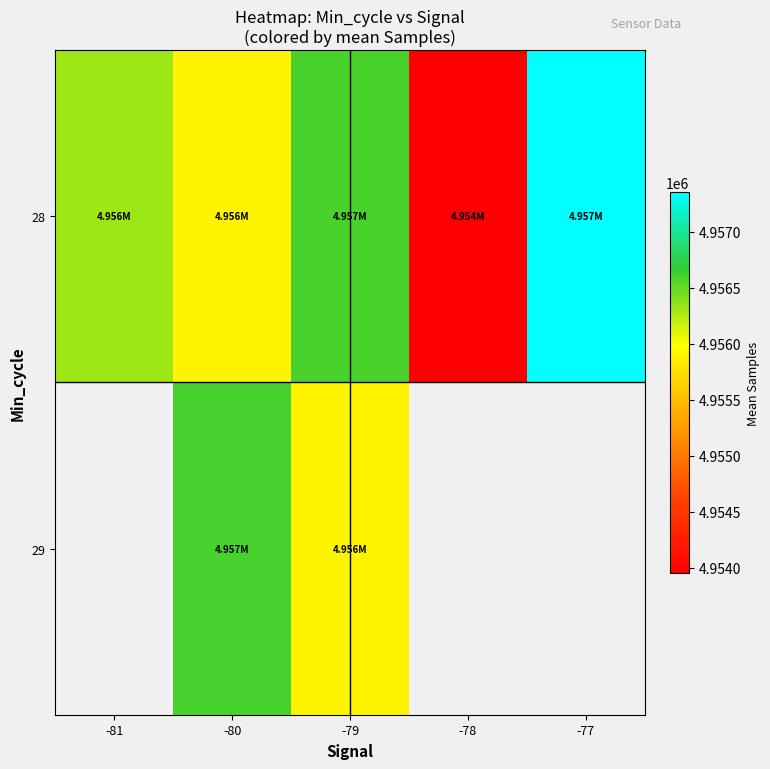

What is the difference between the maximum and minimum values in the 28 series?

3394.2